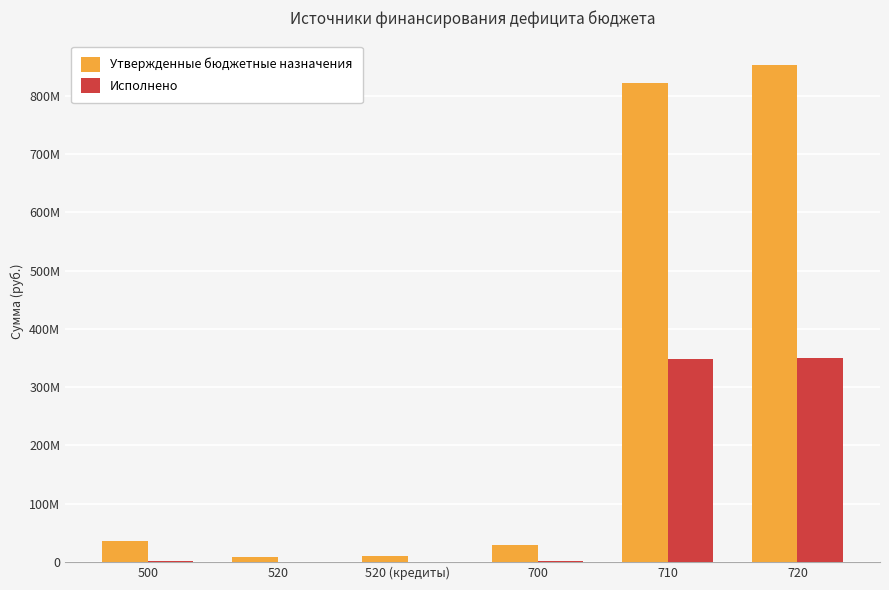

What is the average value of the Утвержденные бюджетные назначения series?

292884236.9